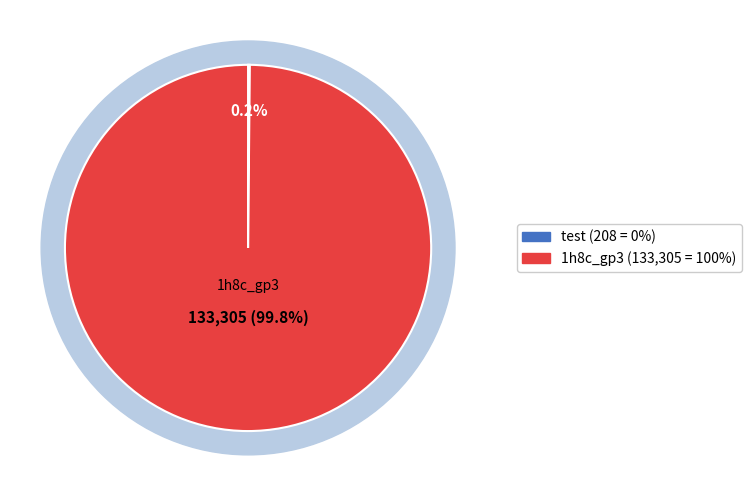

Is it true that 1h8c_gp3 is 90% of the pie?

False